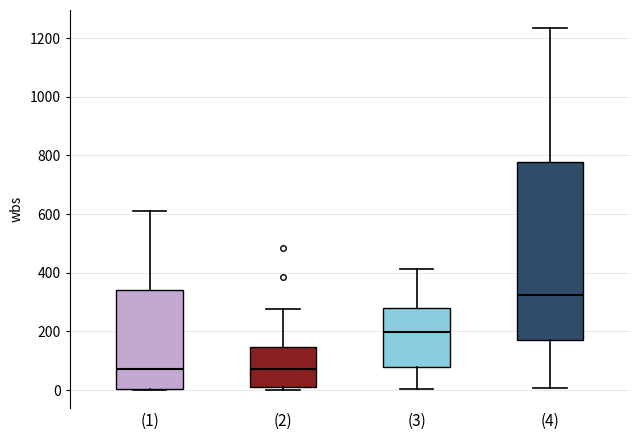

Reading left to right, transcribe this box plot: for each box, give where its median line is, the range the box spans, and where its two whiskers end, as read against the y-axis. The values are not printed on the chart, so give them approximately, as read against the axis.

(1): median 80, box 0 to 340, whiskers 0 to 620
(2): median 80, box 20 to 140, whiskers 0 to 280
(3): median 200, box 80 to 280, whiskers 0 to 420
(4): median 320, box 180 to 780, whiskers 0 to 1240